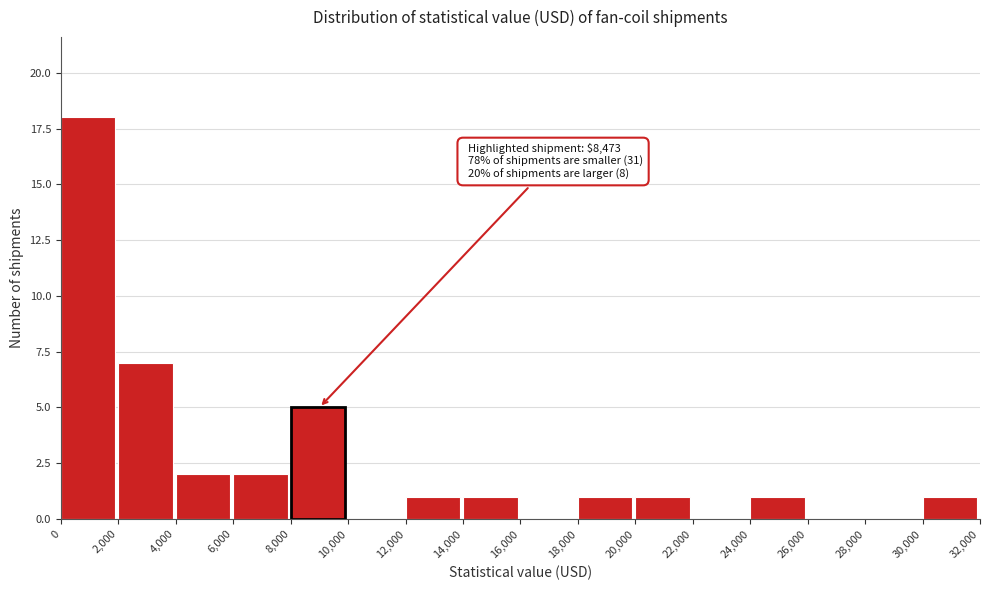

Over which range of the x-axis is the bar tallest?

0 to 2,000